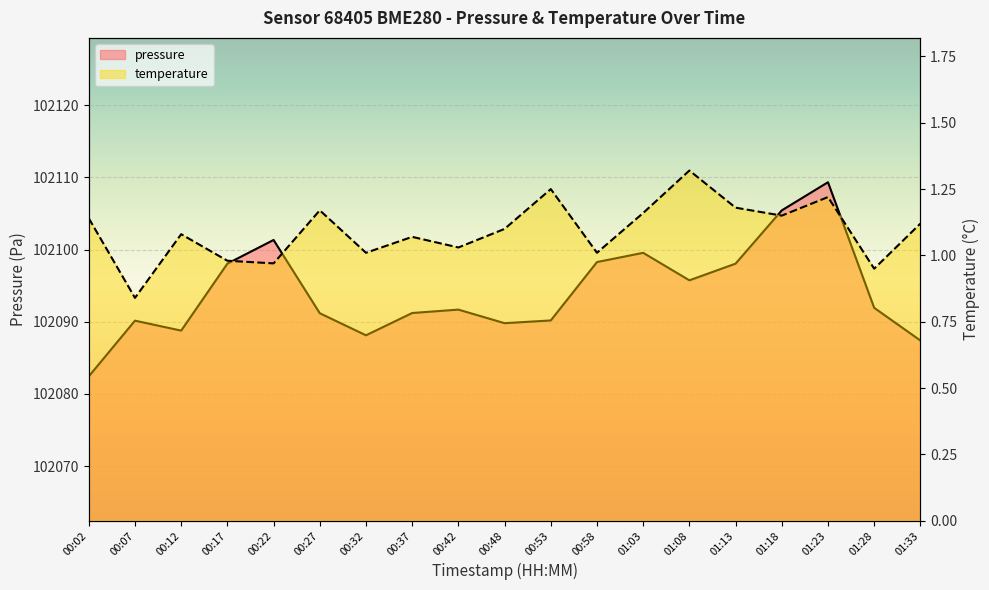

How many interior local peaks does the pressure series have?

5